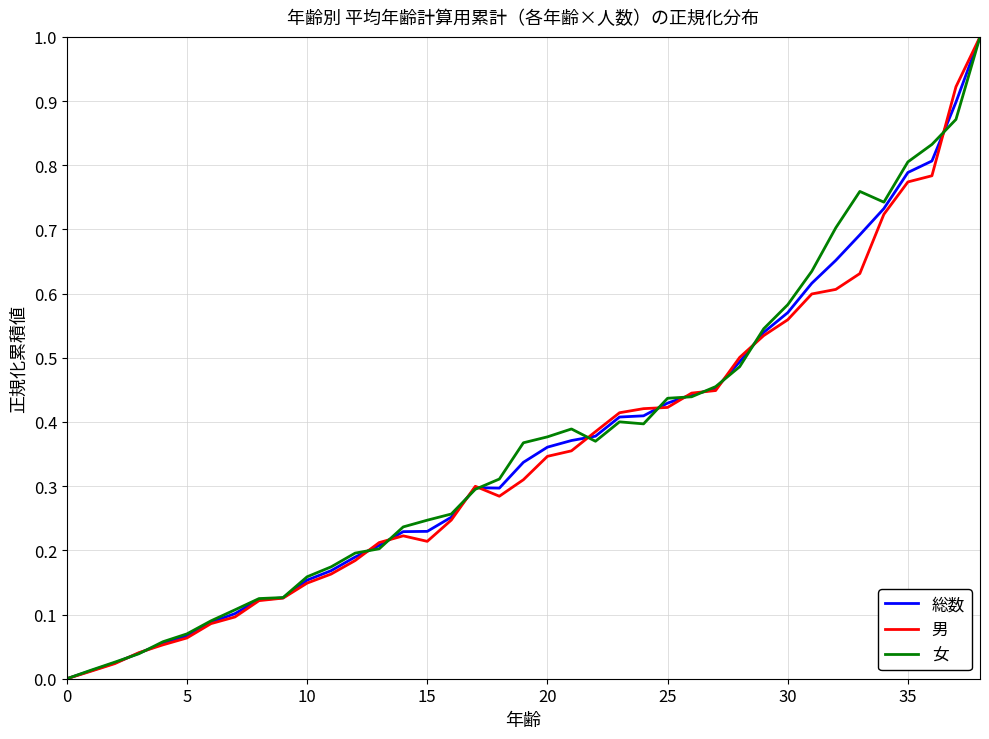

What is the maximum value for 男?

1.0